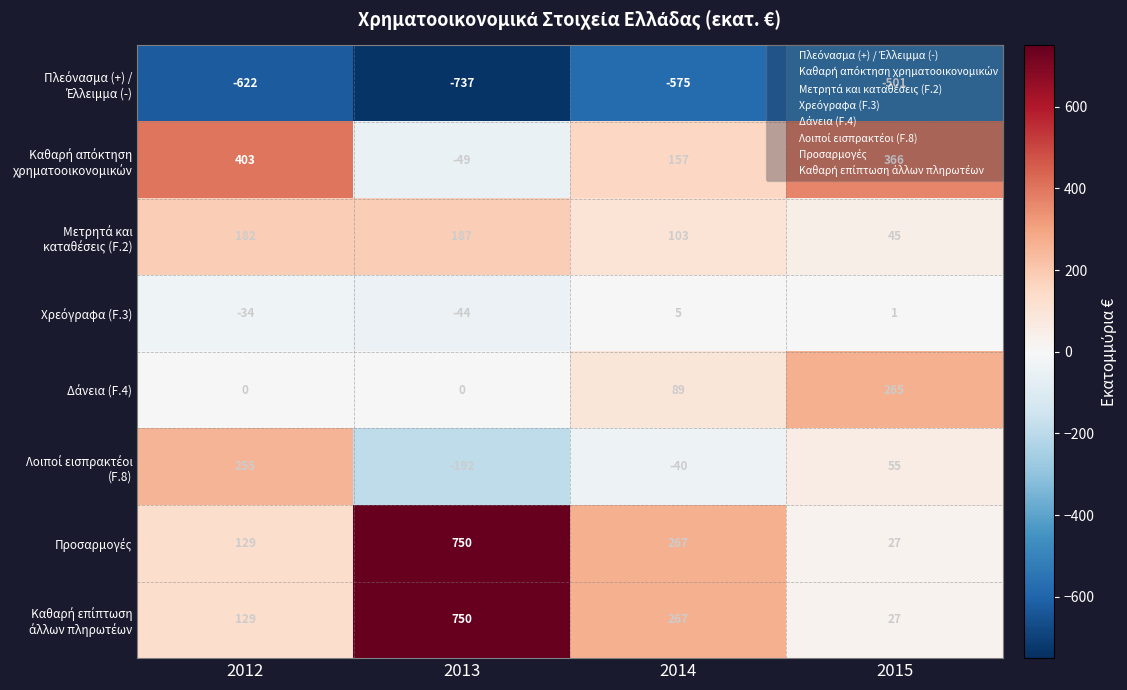

What is the spread (max minus min) of values at 2014?

842